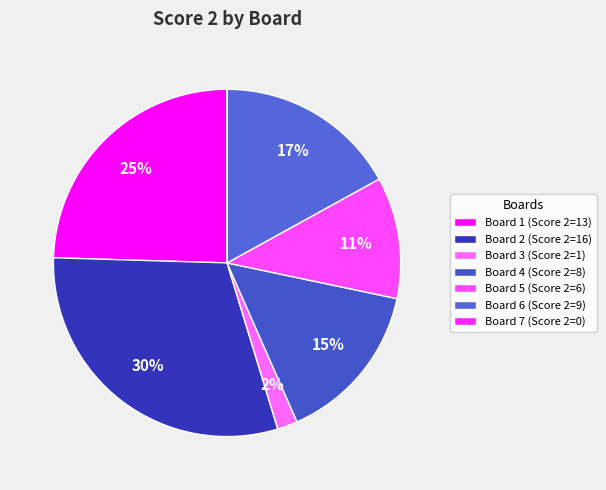

Rank the categories by value from lowest to highest.

Board 7, Board 3, Board 5, Board 4, Board 6, Board 1, Board 2